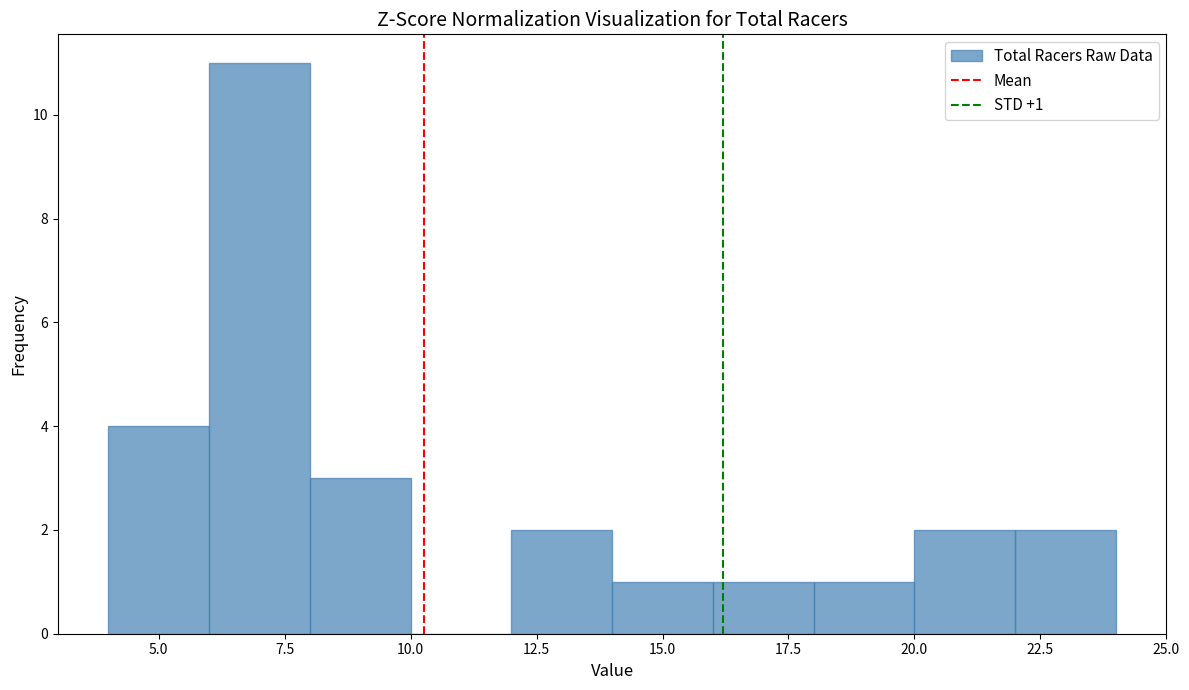

Over which range of the x-axis is the bar tallest?

6 to 8